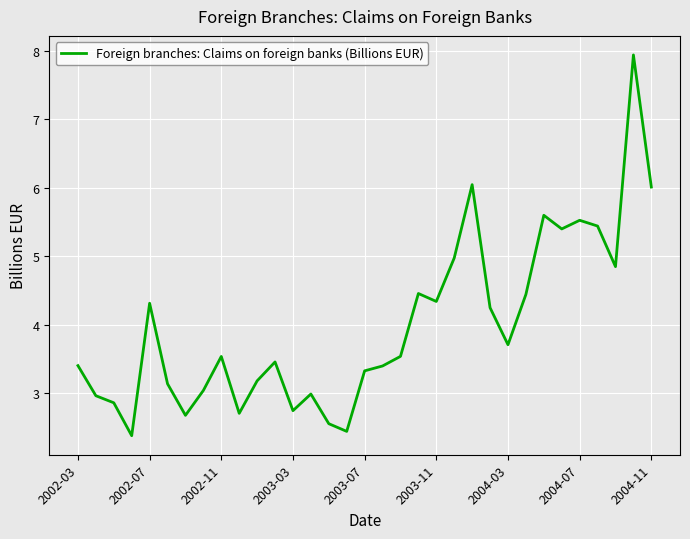

What is the difference between the maximum and minimum values?

5.6